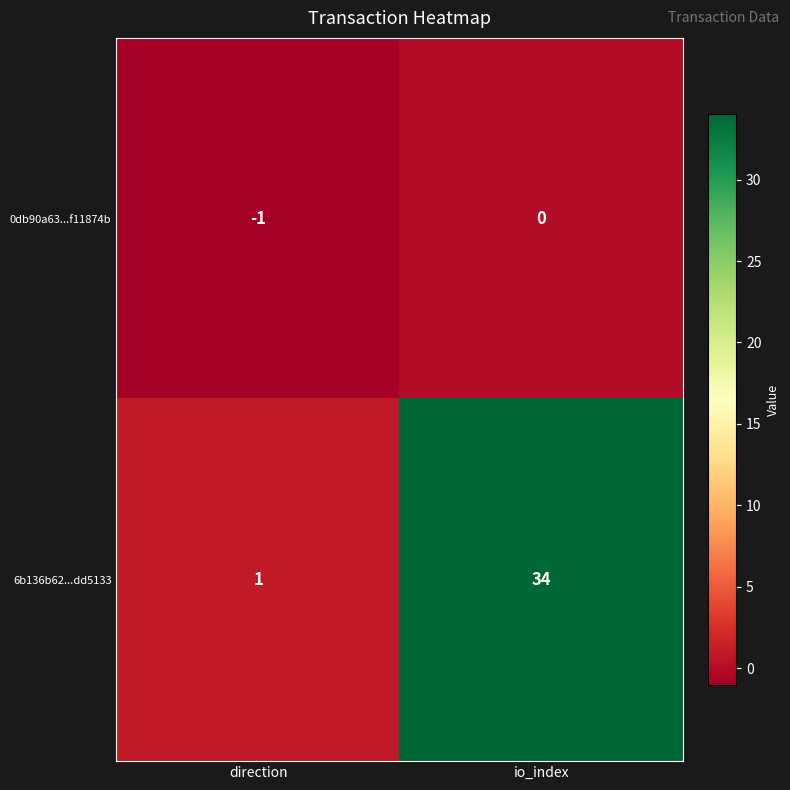

What is the difference between the highest and lowest values at direction?

2